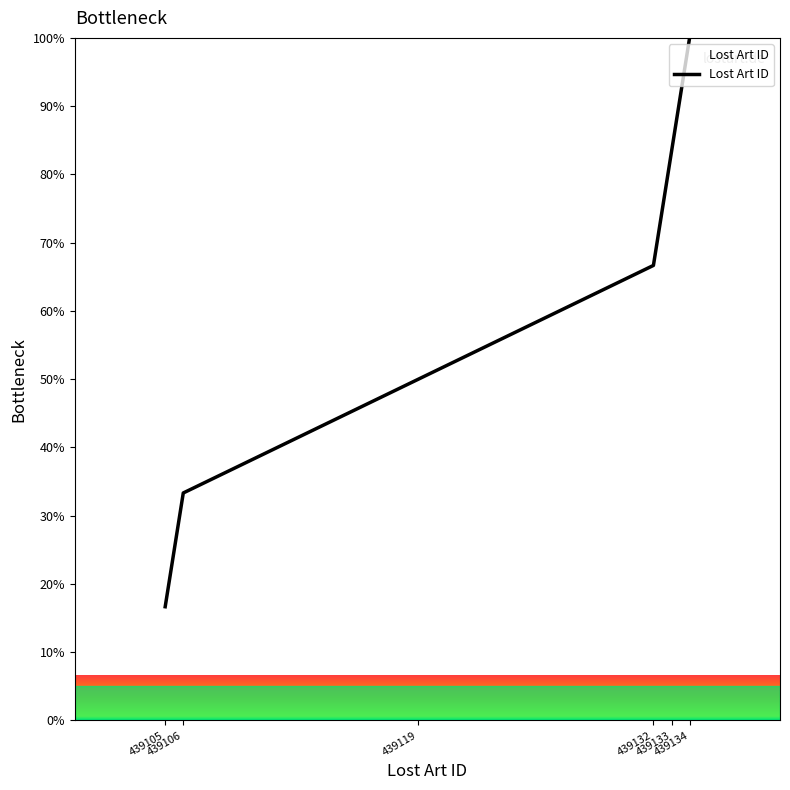

True or false: the data shows 83.8 at 439119.

False